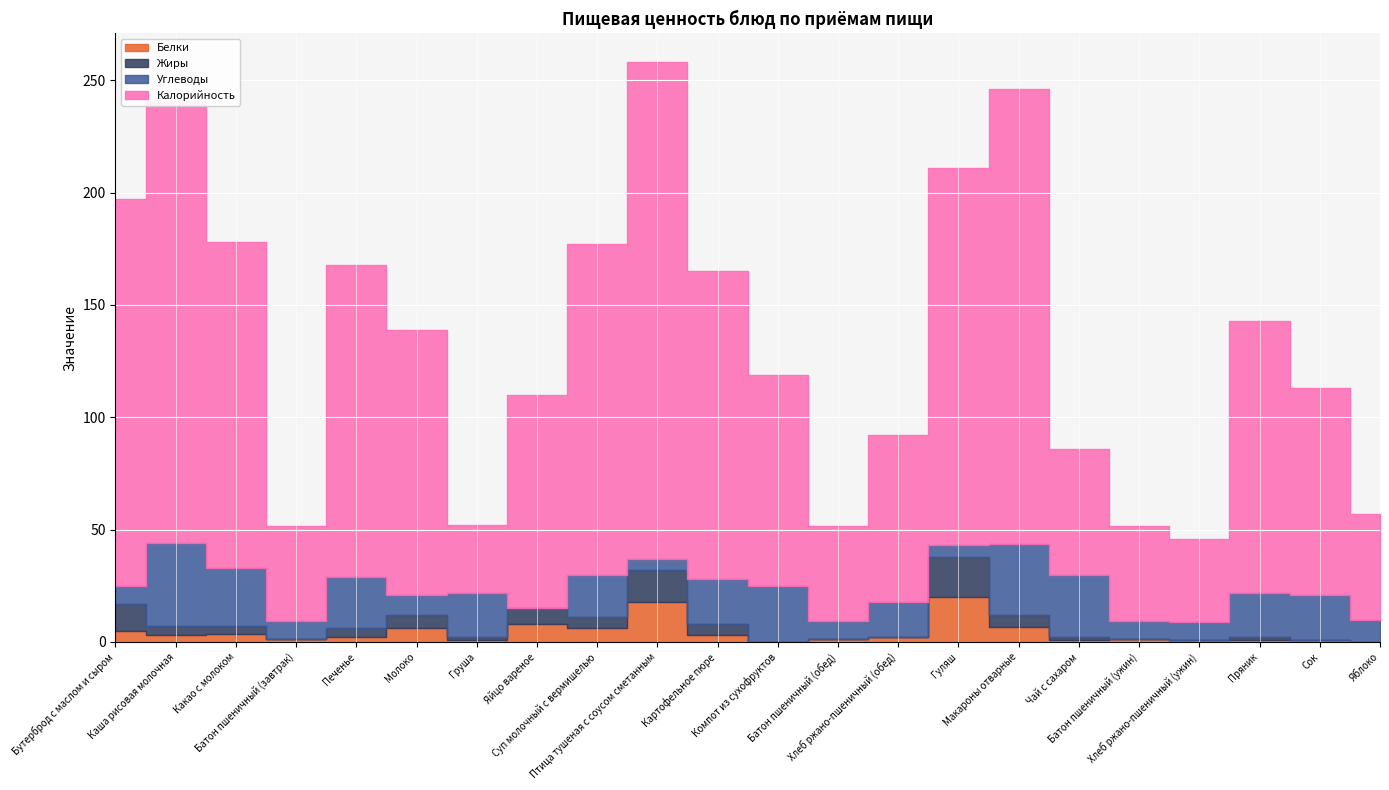

Which has a higher value, Птица тушеная с соусом сметанным or Каша рисовая молочная?

Птица тушеная с соусом сметанным